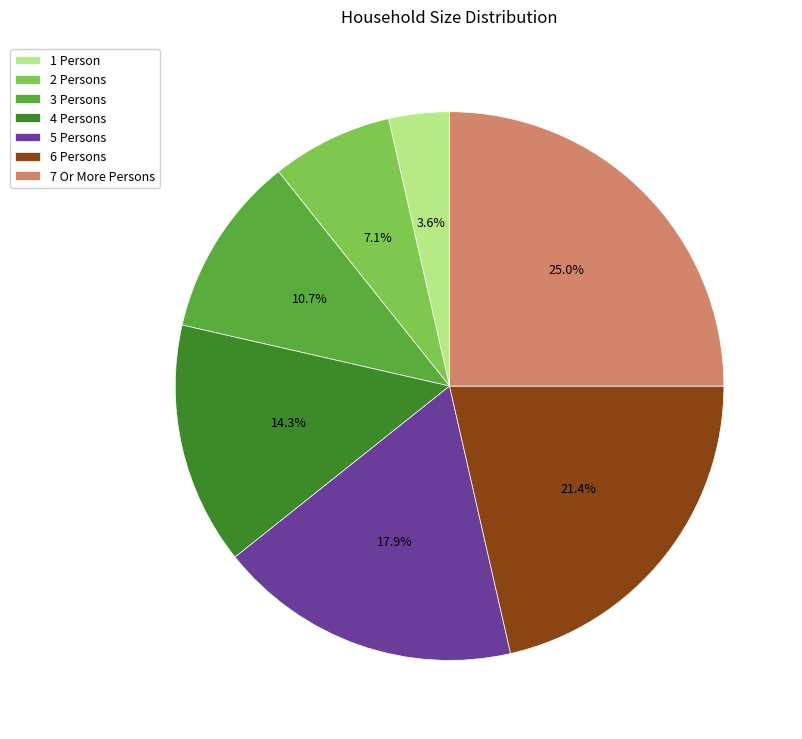

To the nearest percent, what percentage of the pie is 1 Person?

4%